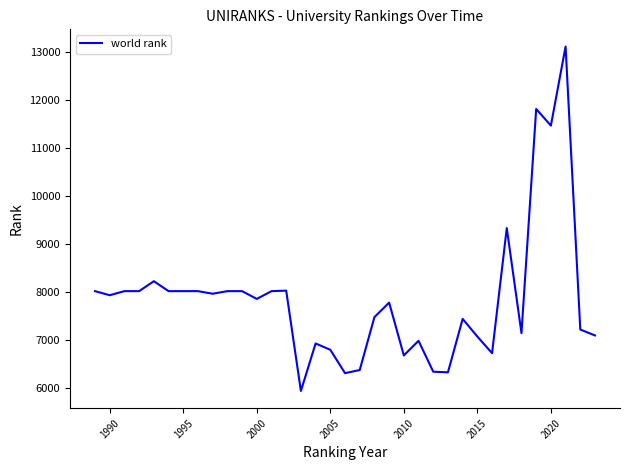

What is the minimum value shown in the chart?

5943